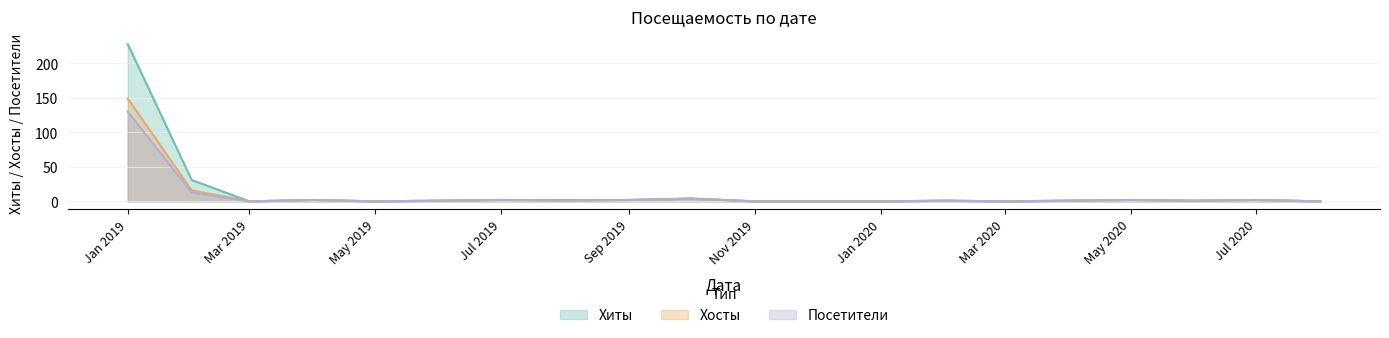

Rank the series by their maximum value, from lowest to highest.

Посетители, Хосты, Хиты